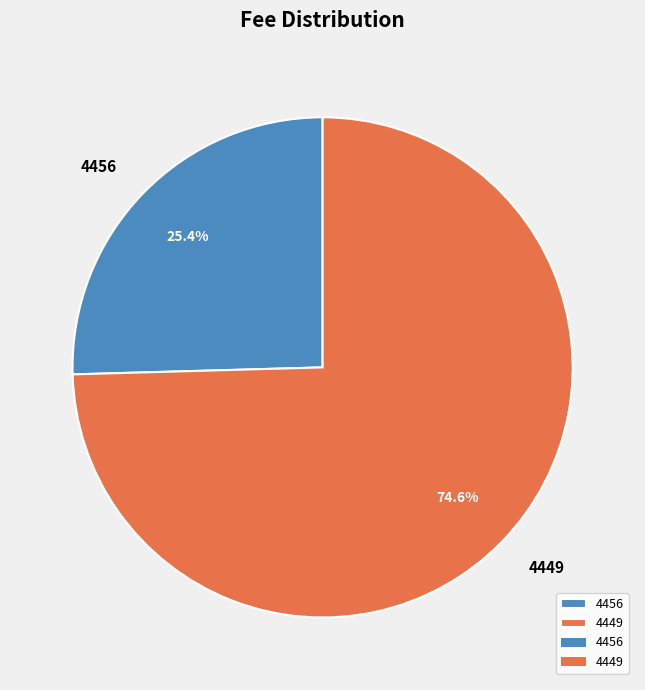

Which has a higher value, 4456 or 4449?

4449